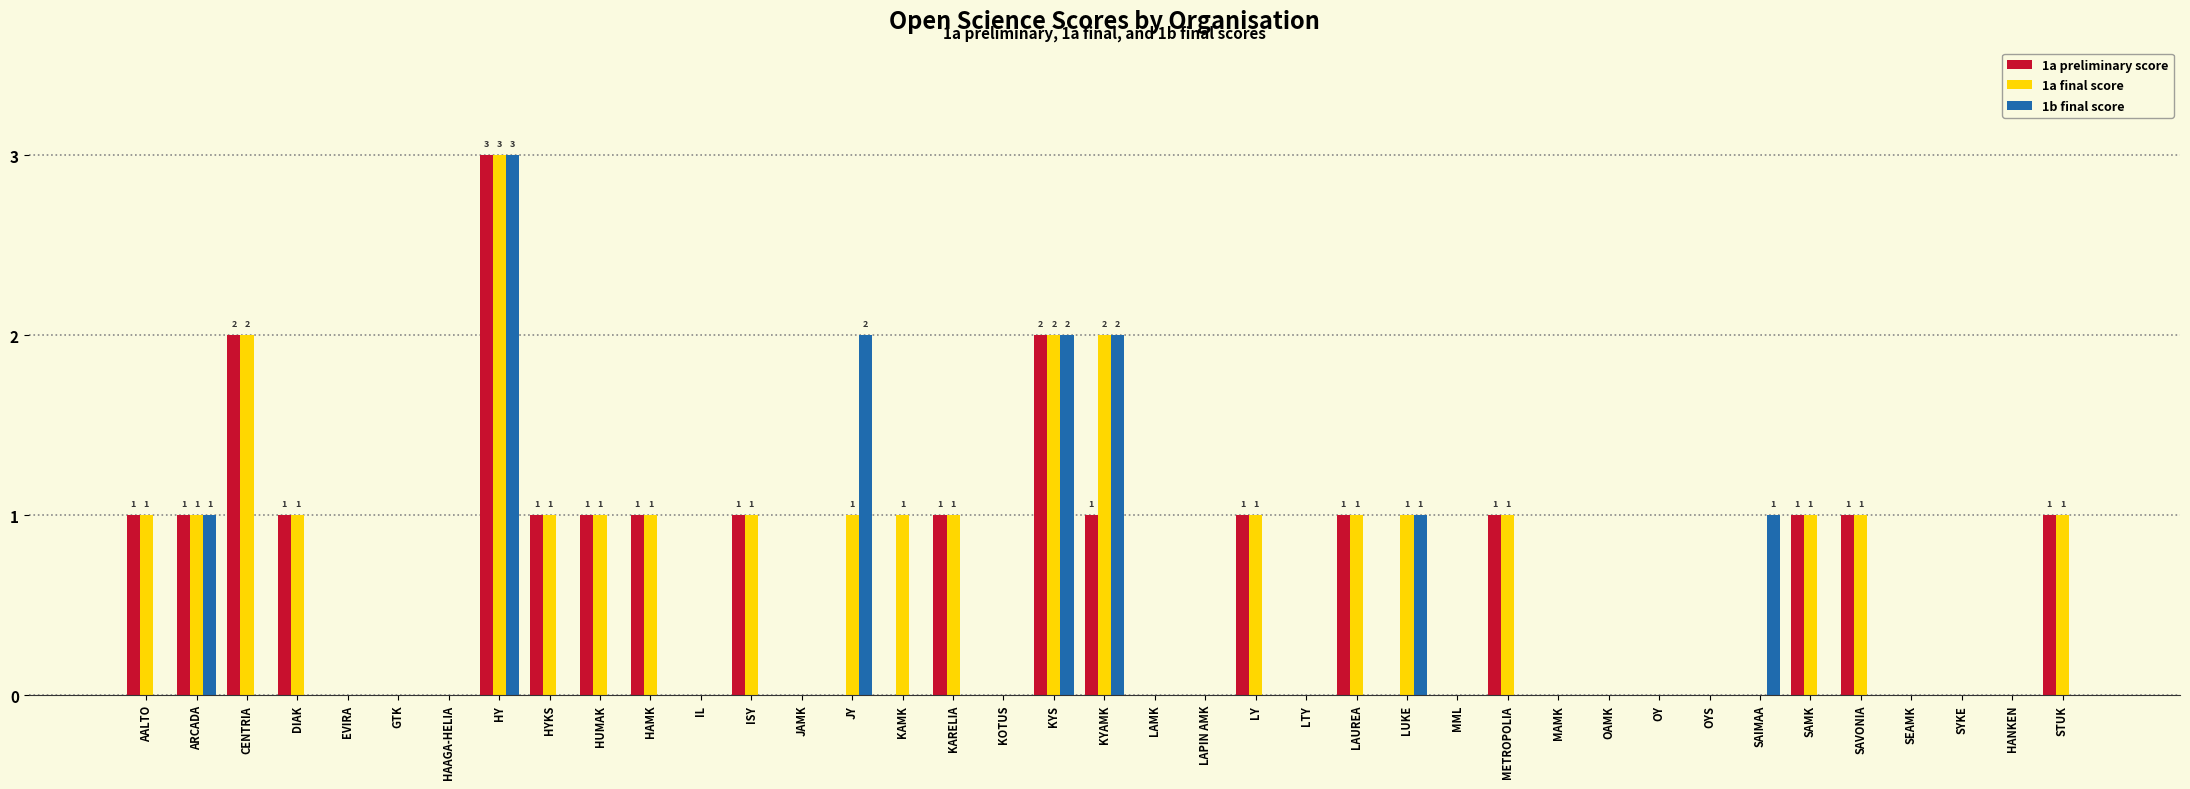

The 1a preliminary score series shows 0 at IL. True or false?

True